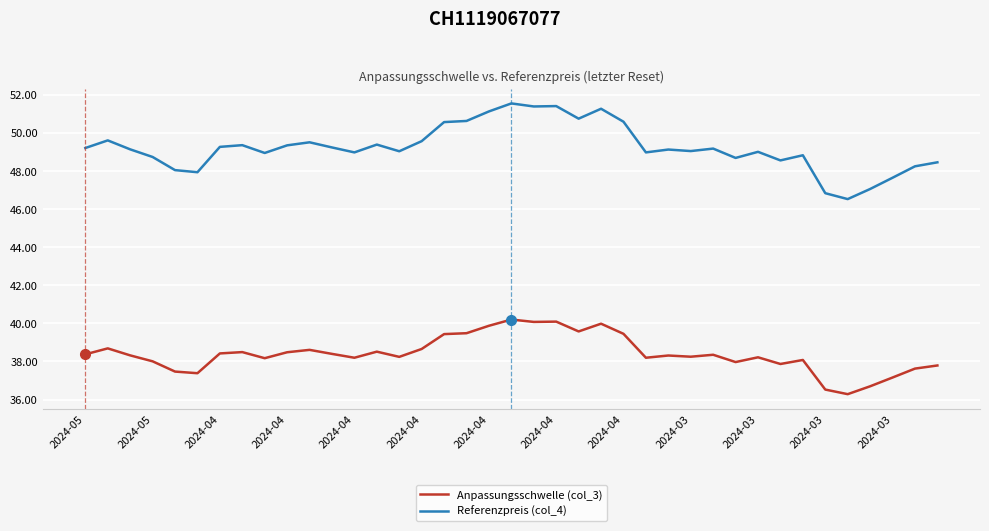

What is the maximum value shown in the chart?

51.5